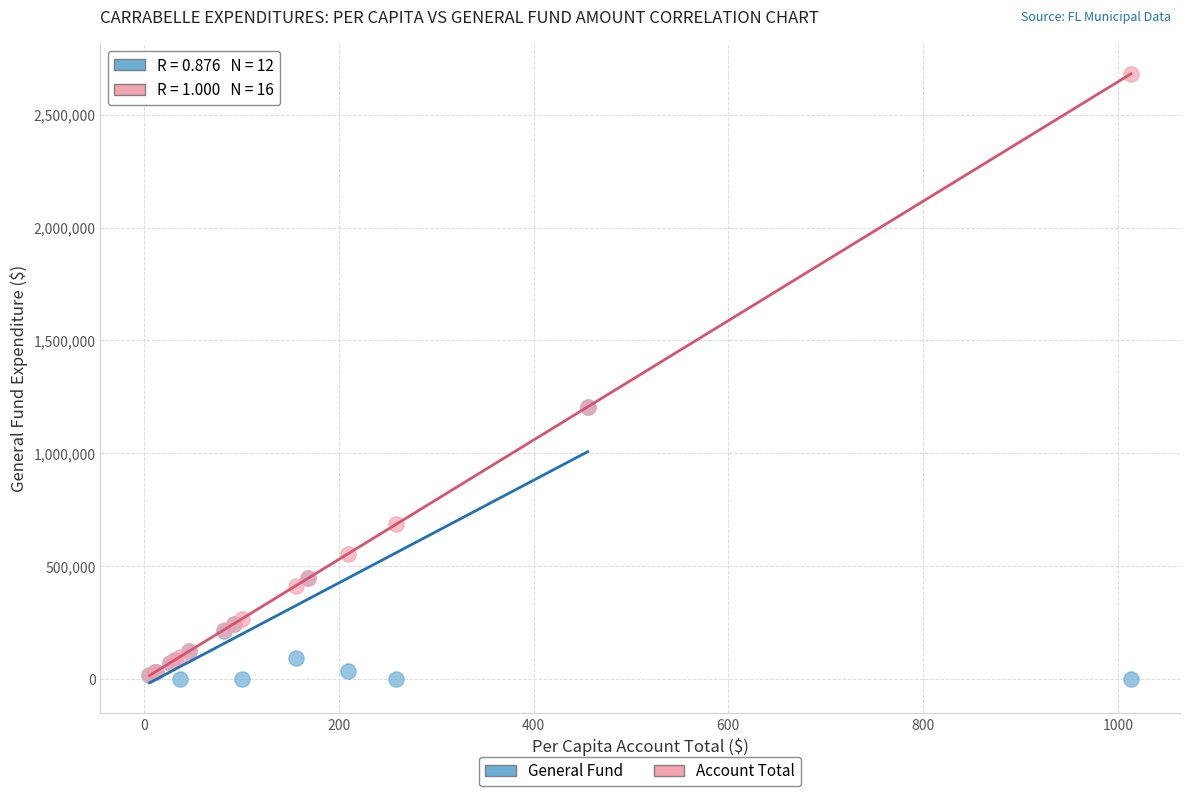

In the General Fund series, what Y value is closest to 602604?

446710